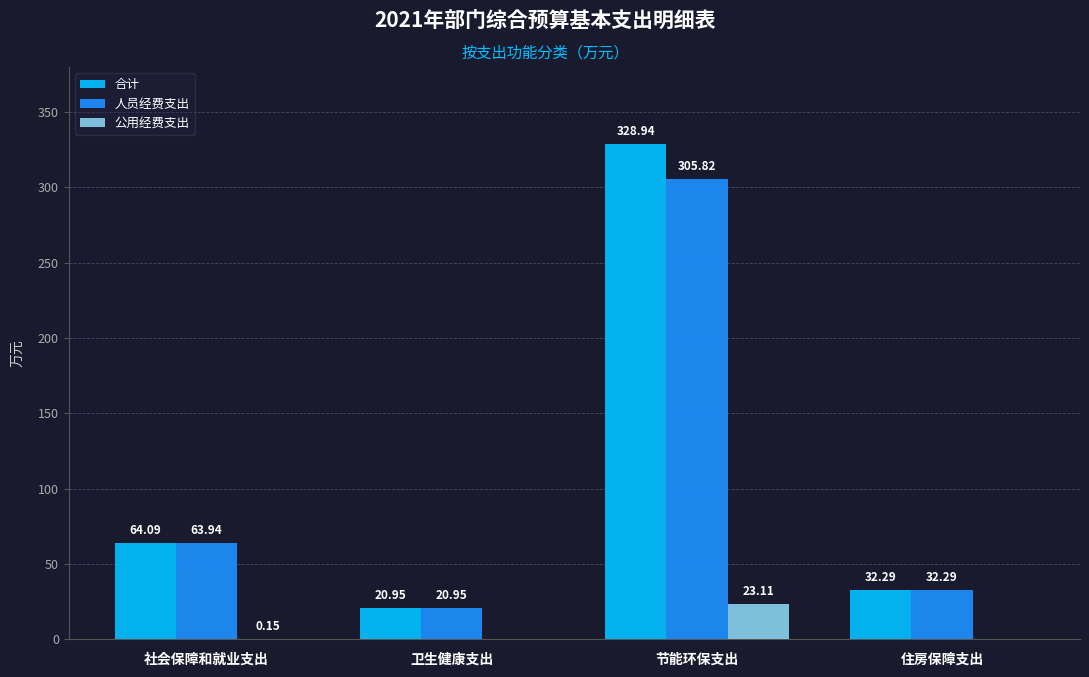

At which label is 公用经费支出 closest to 11?

社会保障和就业支出